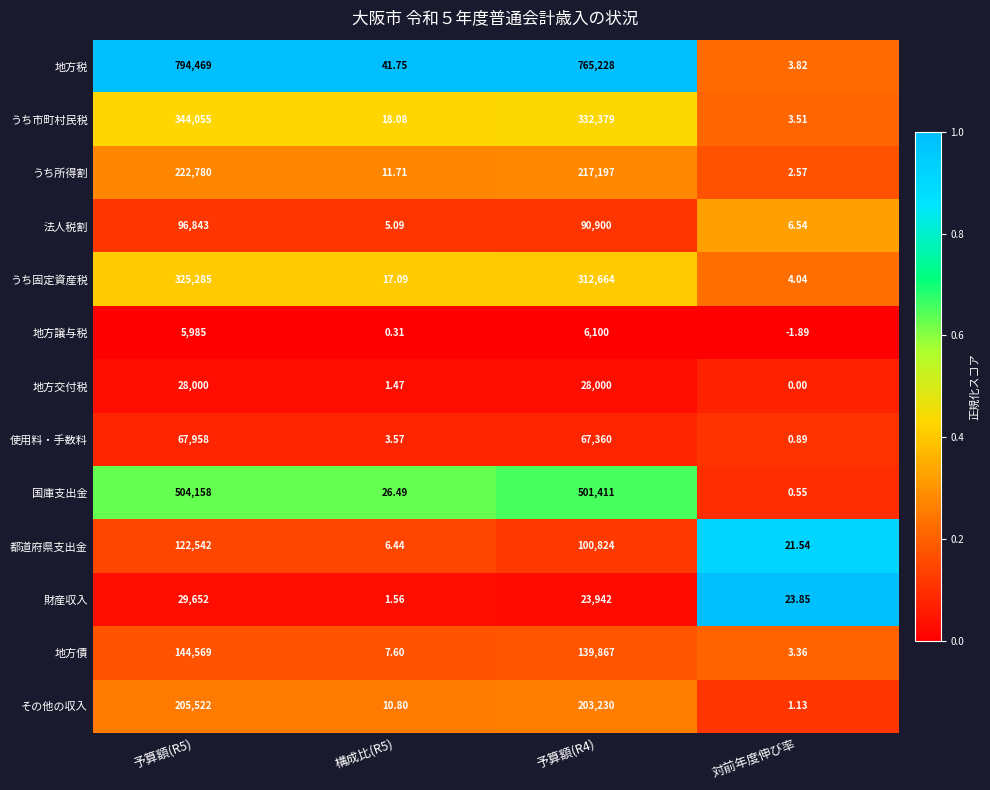

Between 予算額(R4) and 対前年度伸び率, which series saw the biggest shift?

地方税